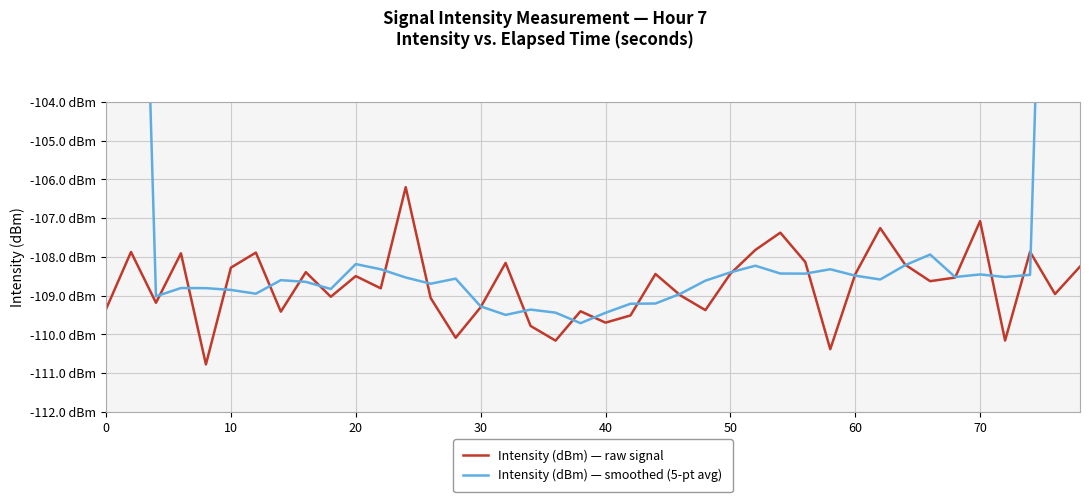

How many data points in Intensity (dBm) — raw signal are above -108?

9